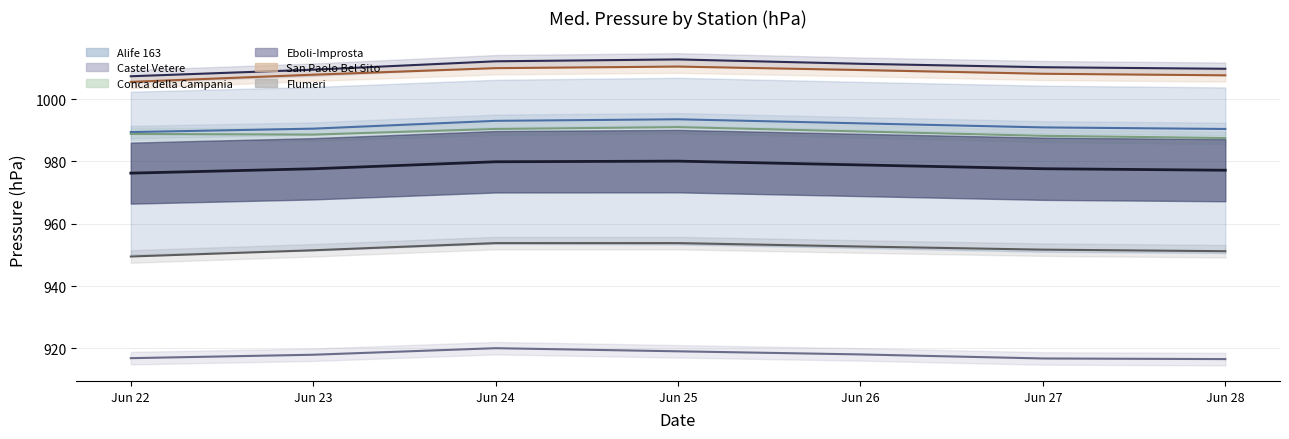

Which label corresponds to the largest value in the chart?

Jun 25